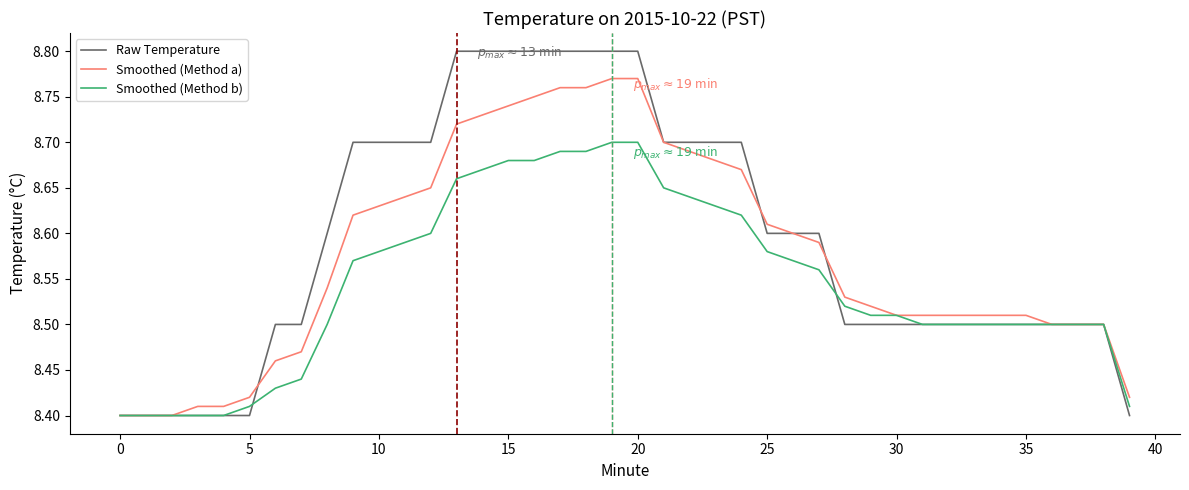

Which series has the widest spread of values?

Raw Temperature